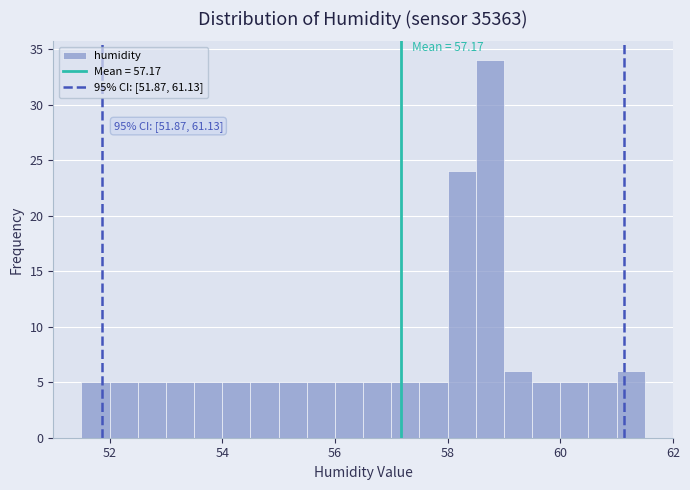

Read against the x-axis, roughly where is the centre of the tallest bar?

58.8